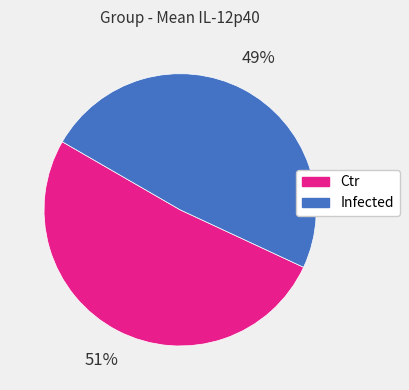

What percentage is the Infected slice, to the nearest percent?

49%